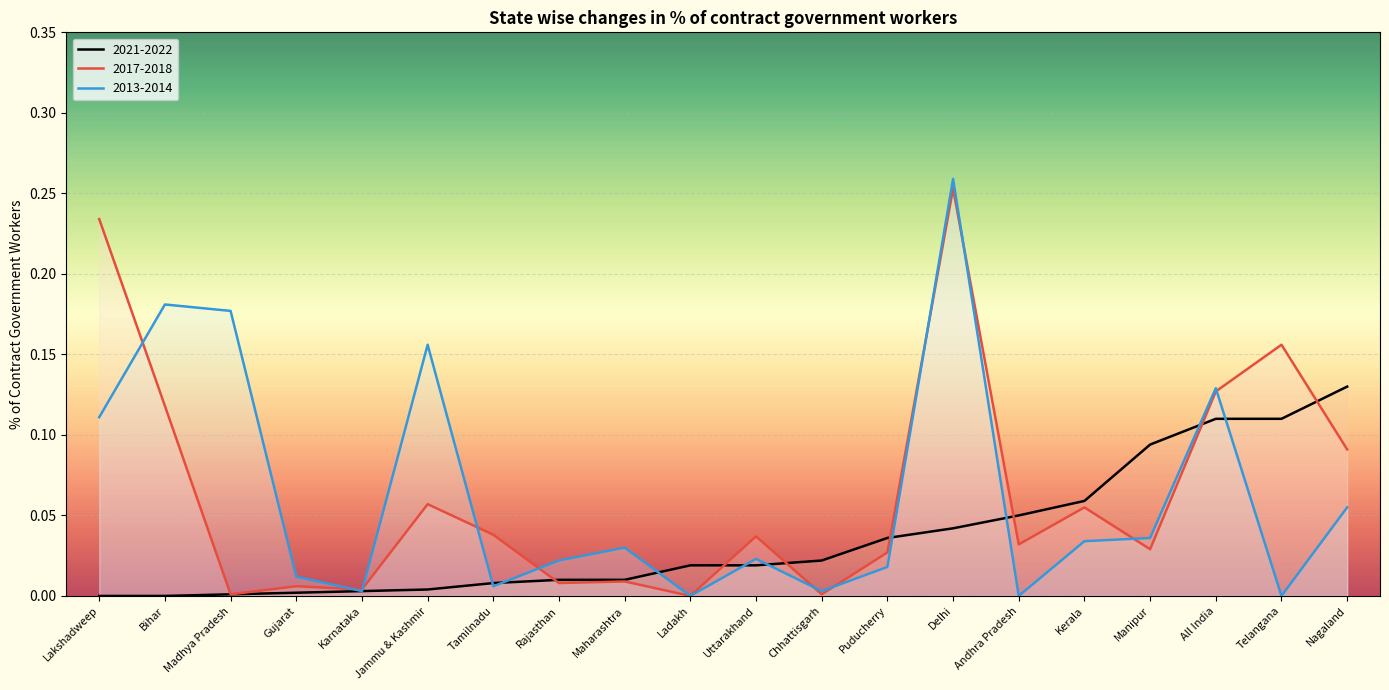

Reading right to left, list all the values displayed in this chart.

2021-2022: Nagaland=0.1	Telangana=0.1	All India=0.1	Manipur=0.1	Kerala=0.1	Andhra Pradesh=0.1	Delhi=0.0	Puducherry=0.0	Chhattisgarh=0.0	Uttarakhand=0.0	Ladakh=0.0	Maharashtra=0.0	Rajasthan=0.0	Tamilnadu=0.0	Jammu & Kashmir=0.0	Karnataka=0.0	Gujarat=0.0	Madhya Pradesh=0.0	Bihar=0.0	Lakshadweep=0.0
2017-2018: Nagaland=0.1	Telangana=0.2	All India=0.1	Manipur=0.0	Kerala=0.1	Andhra Pradesh=0.0	Delhi=0.3	Puducherry=0.0	Chhattisgarh=0.0	Uttarakhand=0.0	Ladakh=0.0	Maharashtra=0.0	Rajasthan=0.0	Tamilnadu=0.0	Jammu & Kashmir=0.1	Karnataka=0.0	Gujarat=0.0	Madhya Pradesh=0.0	Bihar=0.1	Lakshadweep=0.2
2013-2014: Nagaland=0.1	Telangana=0.0	All India=0.1	Manipur=0.0	Kerala=0.0	Andhra Pradesh=0.0	Delhi=0.3	Puducherry=0.0	Chhattisgarh=0.0	Uttarakhand=0.0	Ladakh=0.0	Maharashtra=0.0	Rajasthan=0.0	Tamilnadu=0.0	Jammu & Kashmir=0.2	Karnataka=0.0	Gujarat=0.0	Madhya Pradesh=0.2	Bihar=0.2	Lakshadweep=0.1